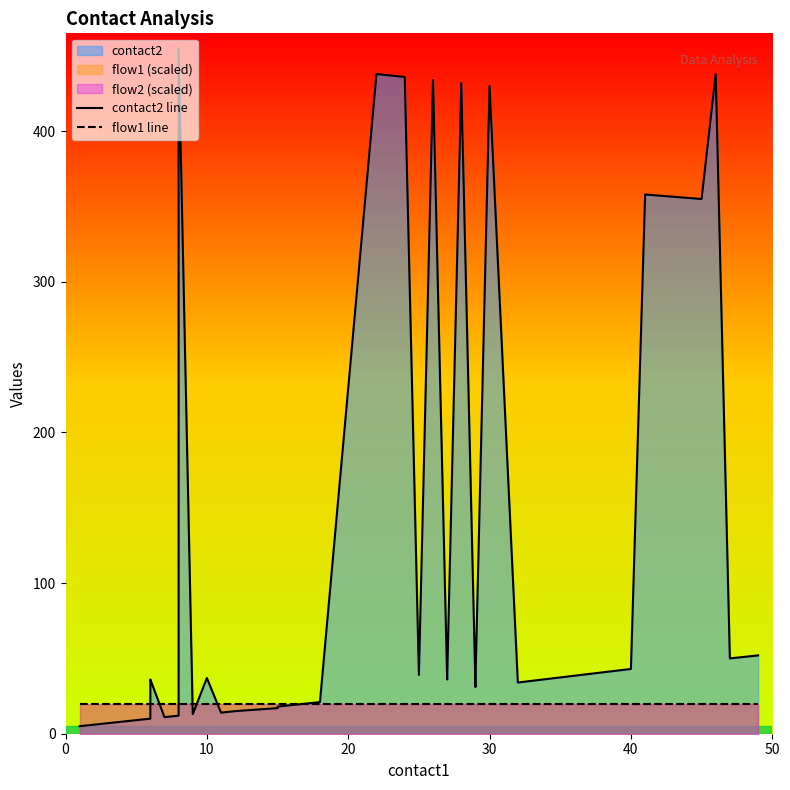

What is the value of the contact2 line point at the 37th from the left?

438